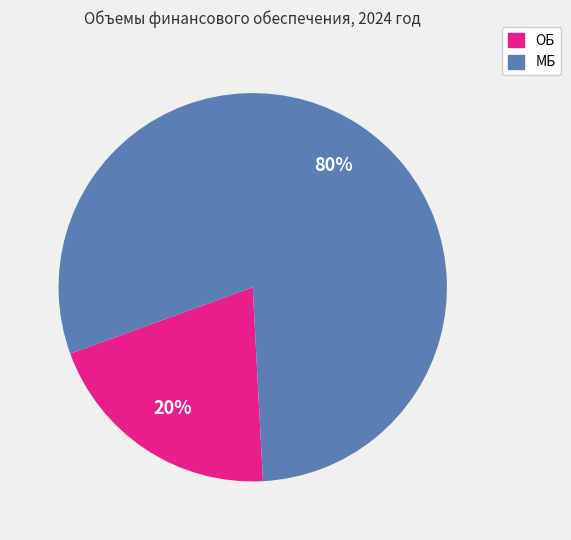

True or false: ОБ accounts for 13% of the total.

False